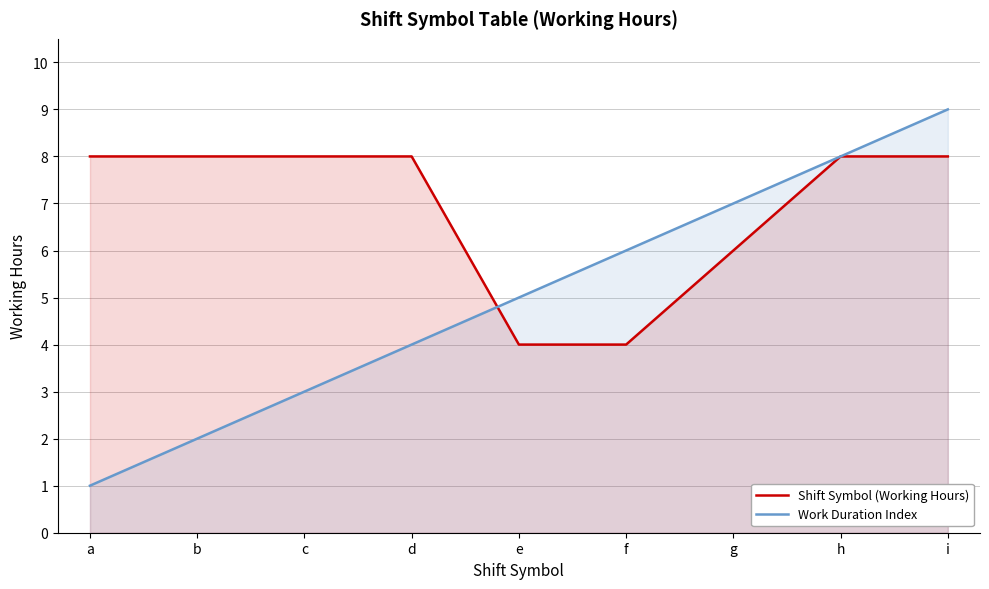

Rank the categories by Work Duration Index value from lowest to highest.

a, b, c, d, e, f, g, h, i